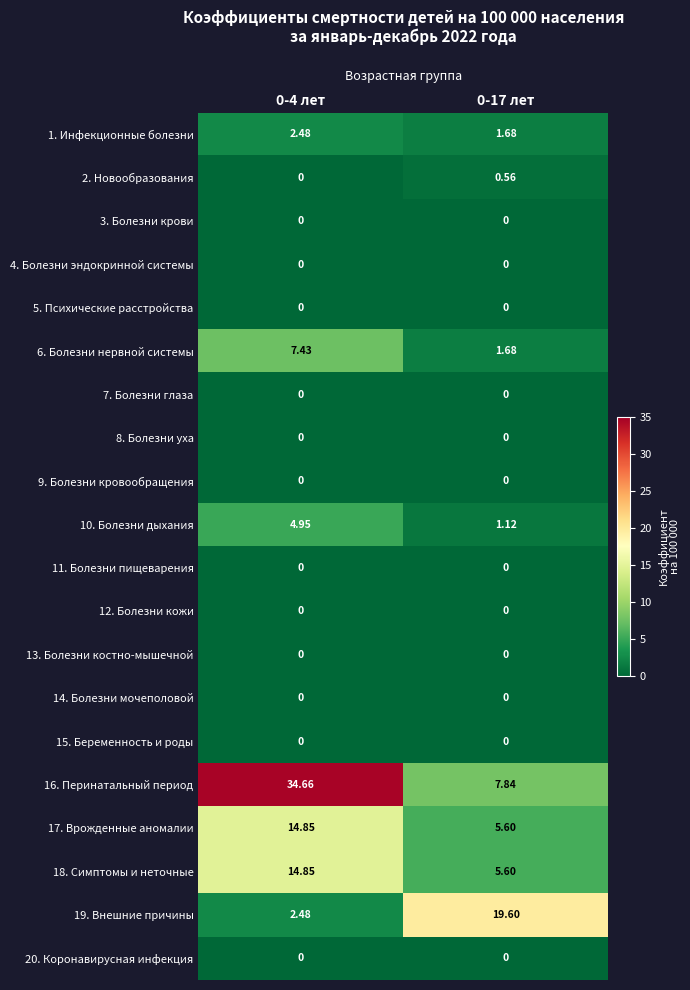

Is the value of 19. Внешние причины at 0-17 лет greater than the value of 17. Врожденные аномалии at 0-4 лет?

Yes